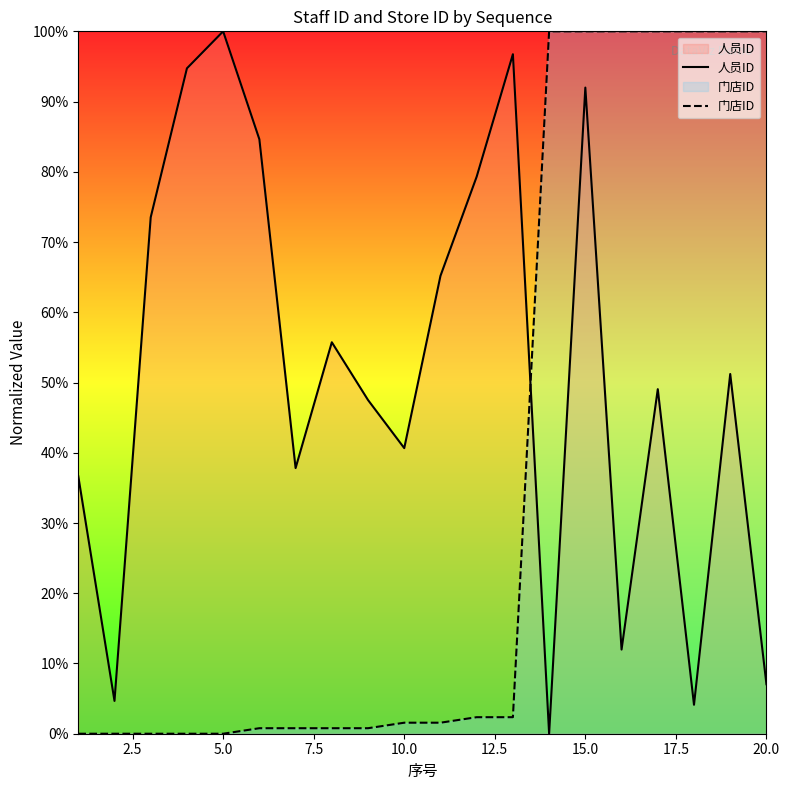

What is the highest value of the 门店ID series?

100.0